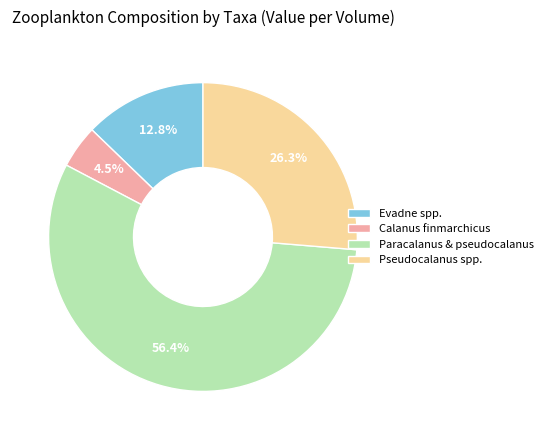

To the nearest percent, what portion does Paracalanus & pseudocalanus represent?

56%